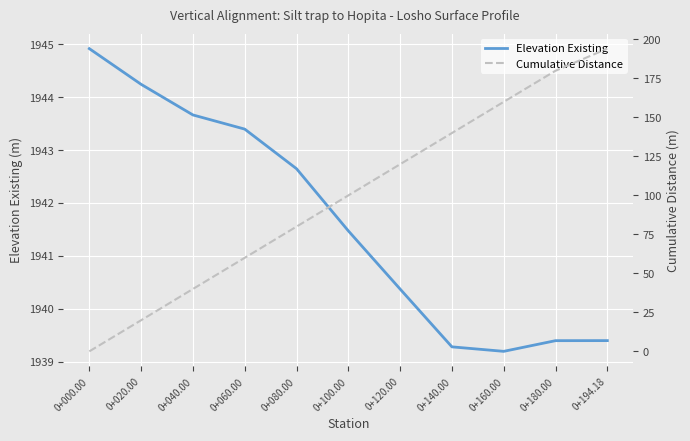

How many lines are shown in the chart?

2